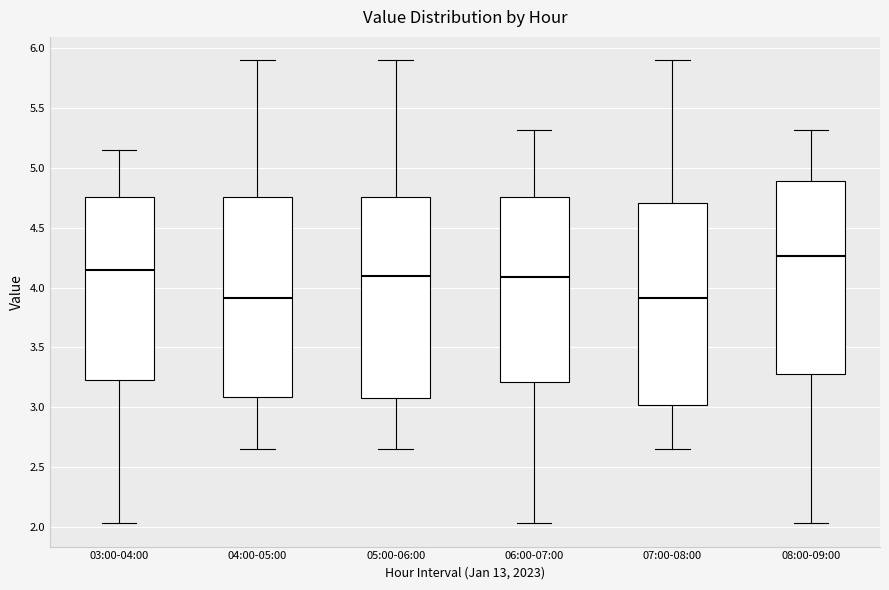

Where does the median line of the box for 03:00-04:00 sit on the y-axis? The values are not printed on the chart, so give them approximately, as read against the axis.

4.15